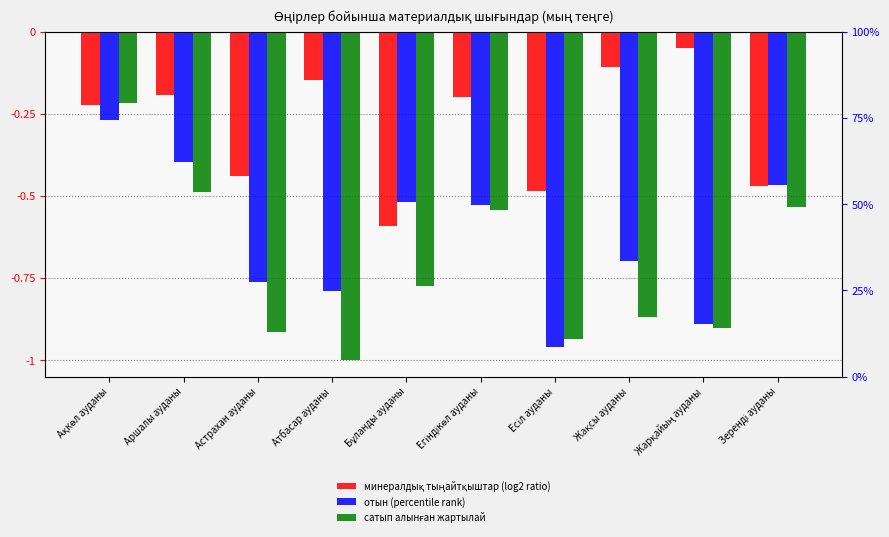

What is the label of the 7th bar from the left?

Есіл ауданы